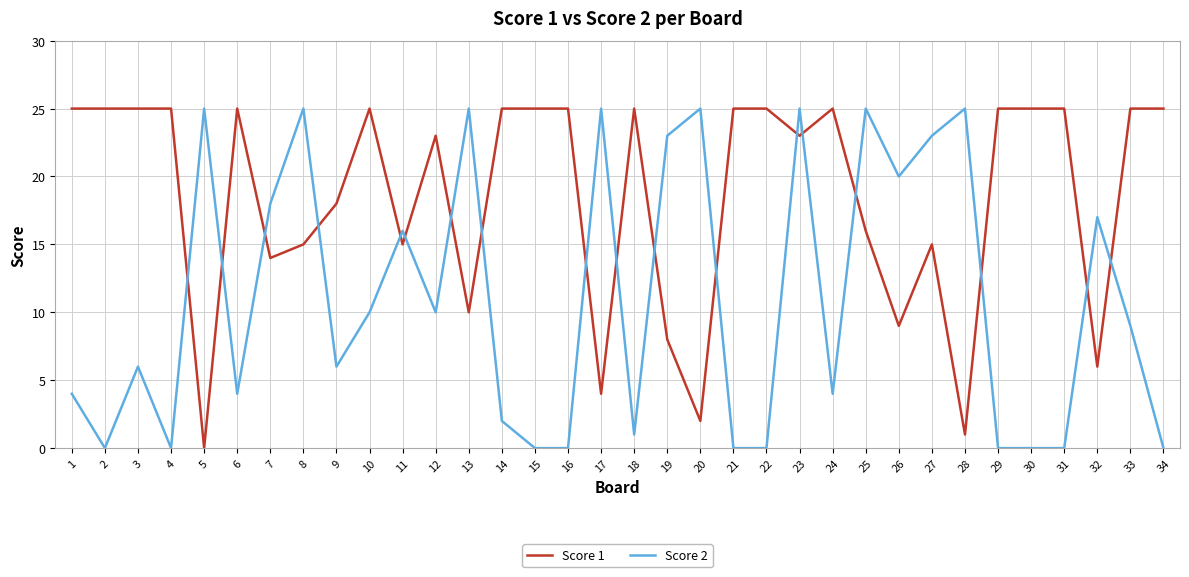

Where do Score 2 and Score 1 first cross each other?

4 and 5